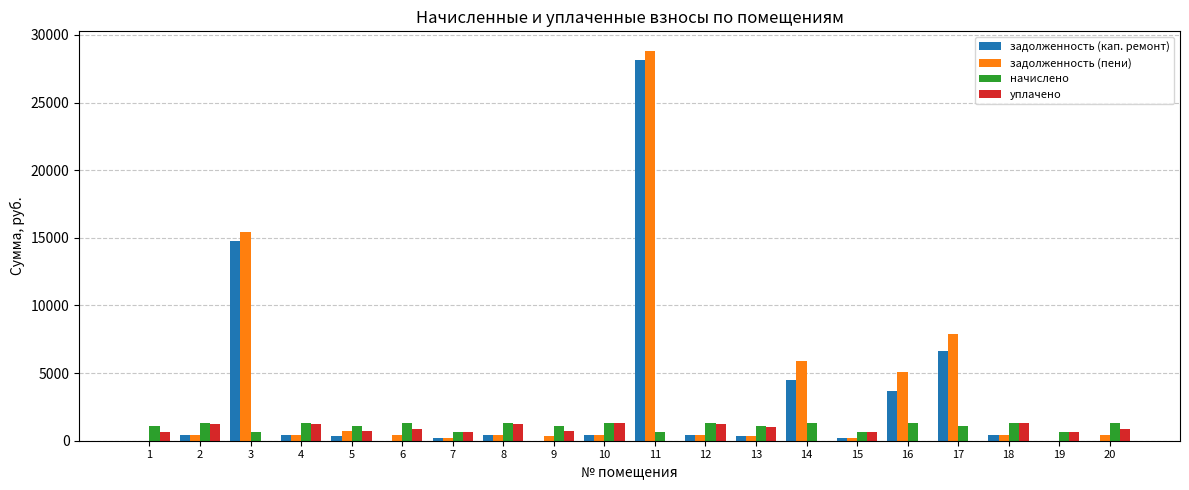

Is the value of задолженность (кап. ремонт) at 11 greater than the value of начислено at 5?

Yes